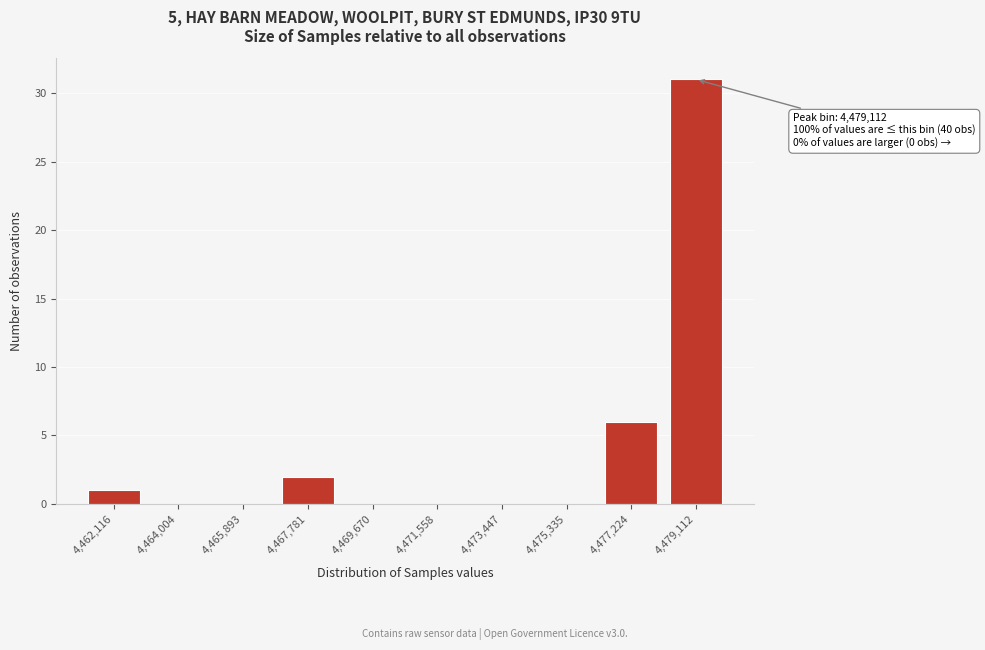

Reading left to right, extract all data points from this chart.

4,462,116=1	4,464,004=0	4,465,893=0	4,467,781=2	4,469,670=0	4,471,558=0	4,473,447=0	4,475,335=0	4,477,224=6	4,479,112=31